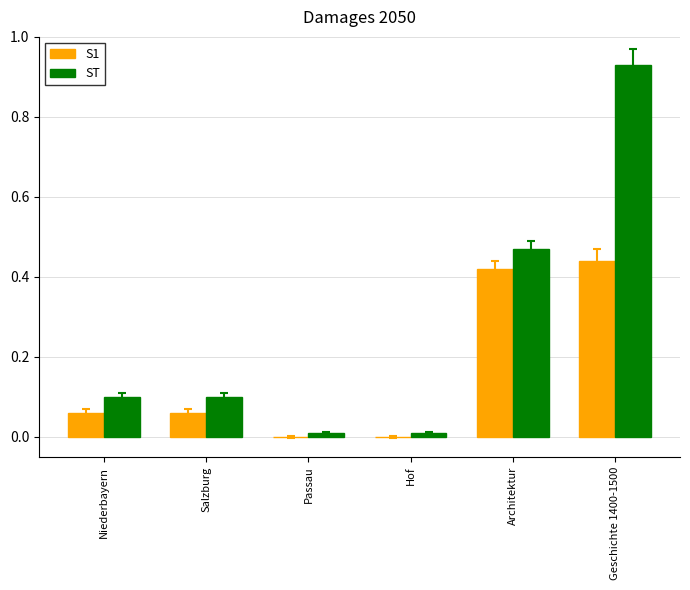

Is it true that ST equals 0.1 at Salzburg?

True